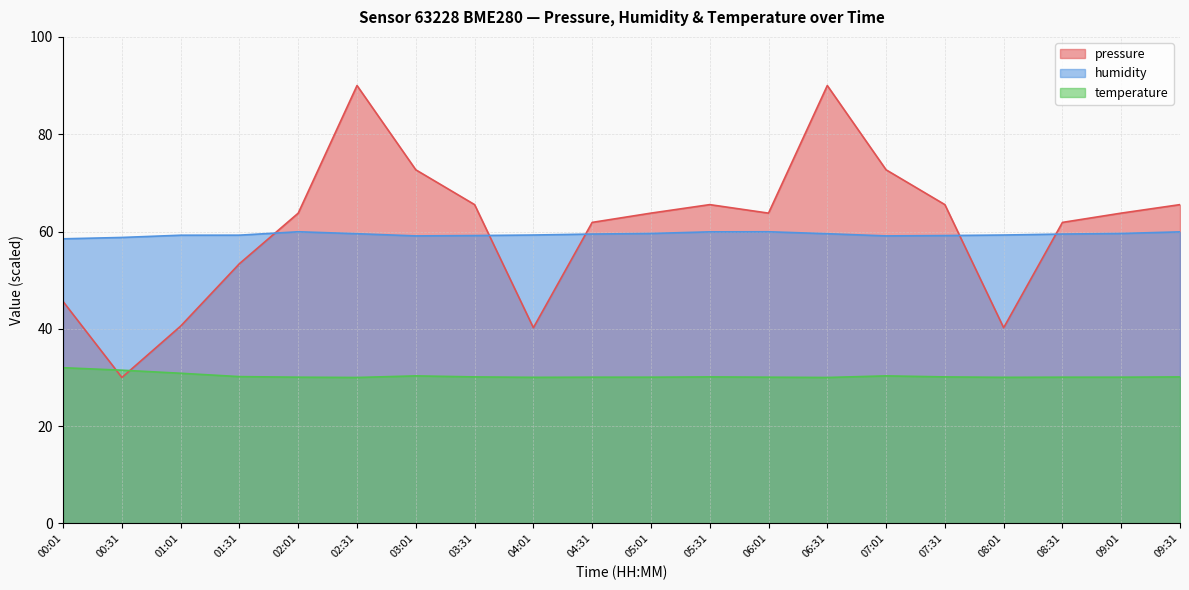

Rank the series at 08:01 from lowest to highest value.

temperature, pressure, humidity